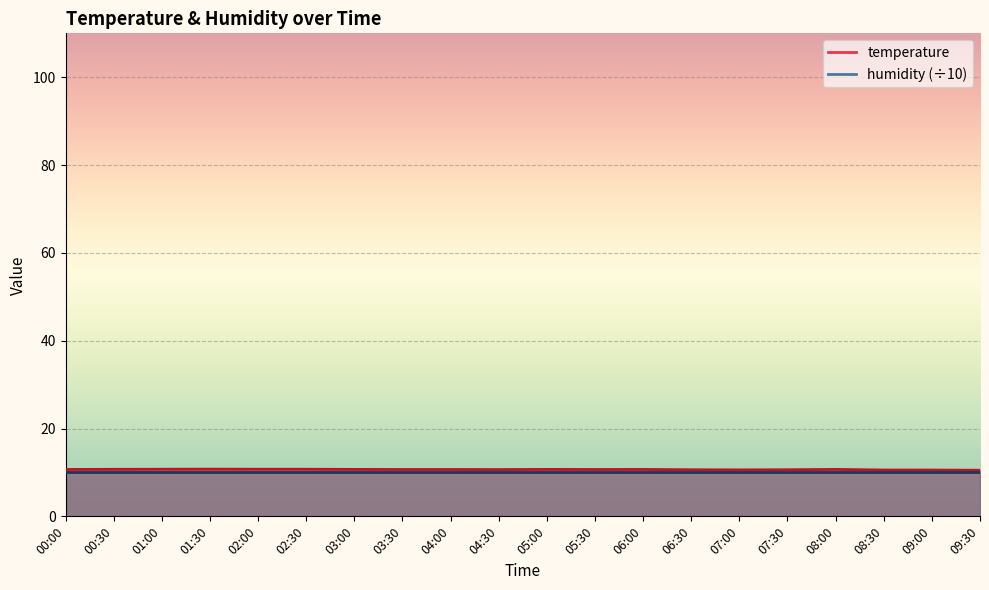

Rank the categories by value from lowest to highest.

09:30, 09:00, 08:30, 07:00, 06:30, 07:30, 04:30, 03:30, 04:00, 05:30, 00:00, 06:00, 03:00, 05:00, 08:00, 00:30, 01:00, 02:00, 02:30, 01:30